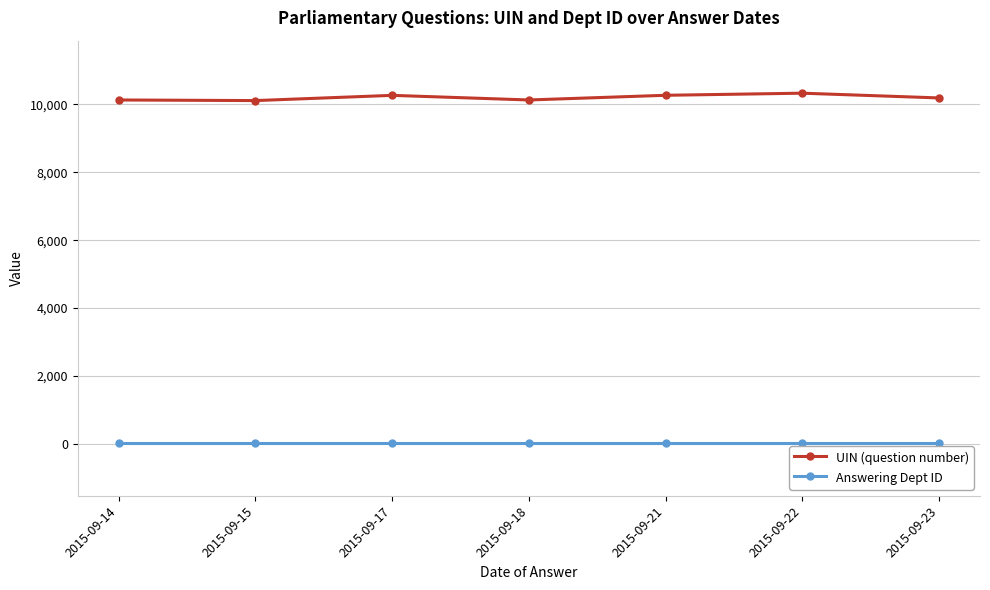

What is the sum of all UIN (question number) values?

71447